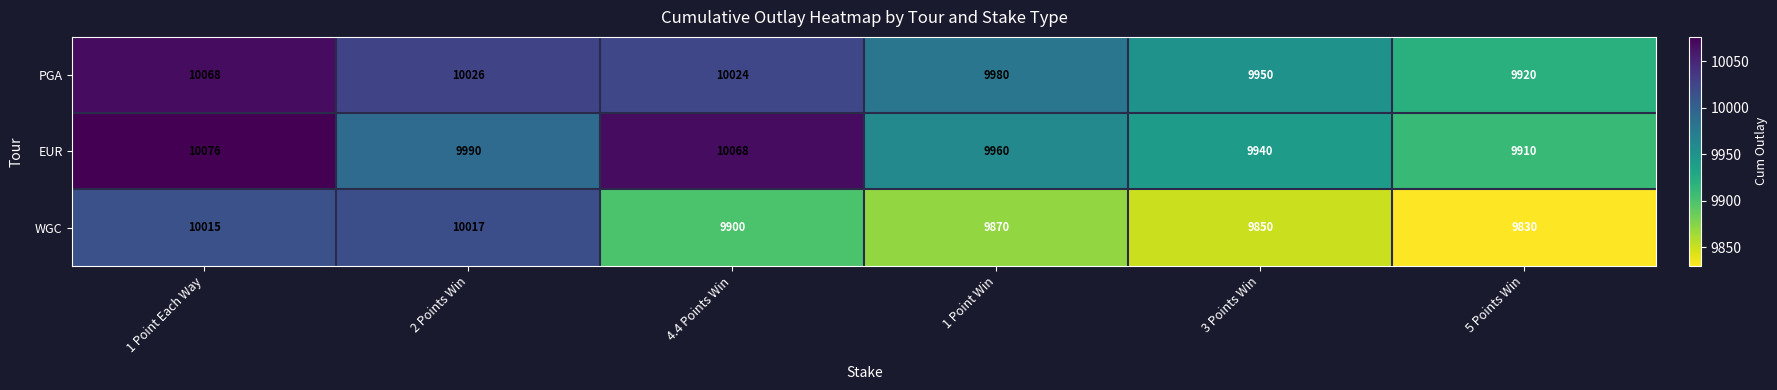

Reading left to right, list all the values displayed in this chart.

PGA: 1 Point Each Way=10068	2 Points Win=10026	4.4 Points Win=10024	1 Point Win=9980	3 Points Win=9950	5 Points Win=9920
EUR: 1 Point Each Way=10076	2 Points Win=9990	4.4 Points Win=10068	1 Point Win=9960	3 Points Win=9940	5 Points Win=9910
WGC: 1 Point Each Way=10015	2 Points Win=10017	4.4 Points Win=9900	1 Point Win=9870	3 Points Win=9850	5 Points Win=9830